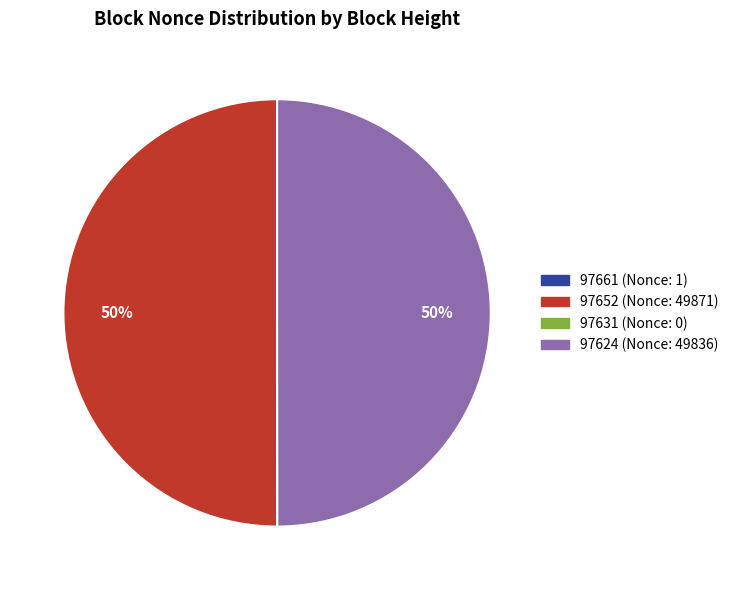

To the nearest percent, what portion does 97652 (Nonce: 49871) represent?

50%